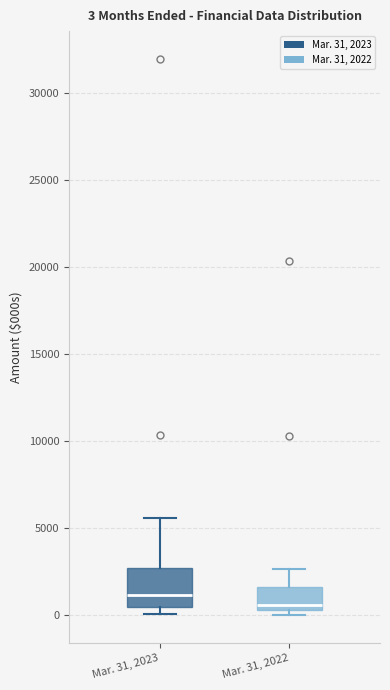

Which box is the tallest, from its lower edge to its upper edge?

Mar. 31, 2023